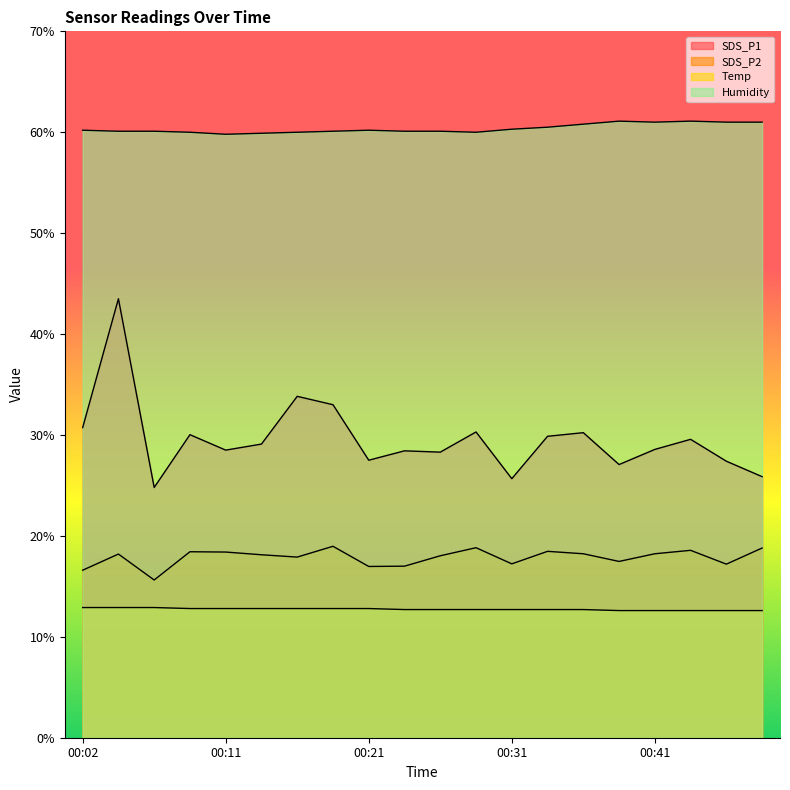

Is it true that Humidity equals 60.0 at 00:29?

True